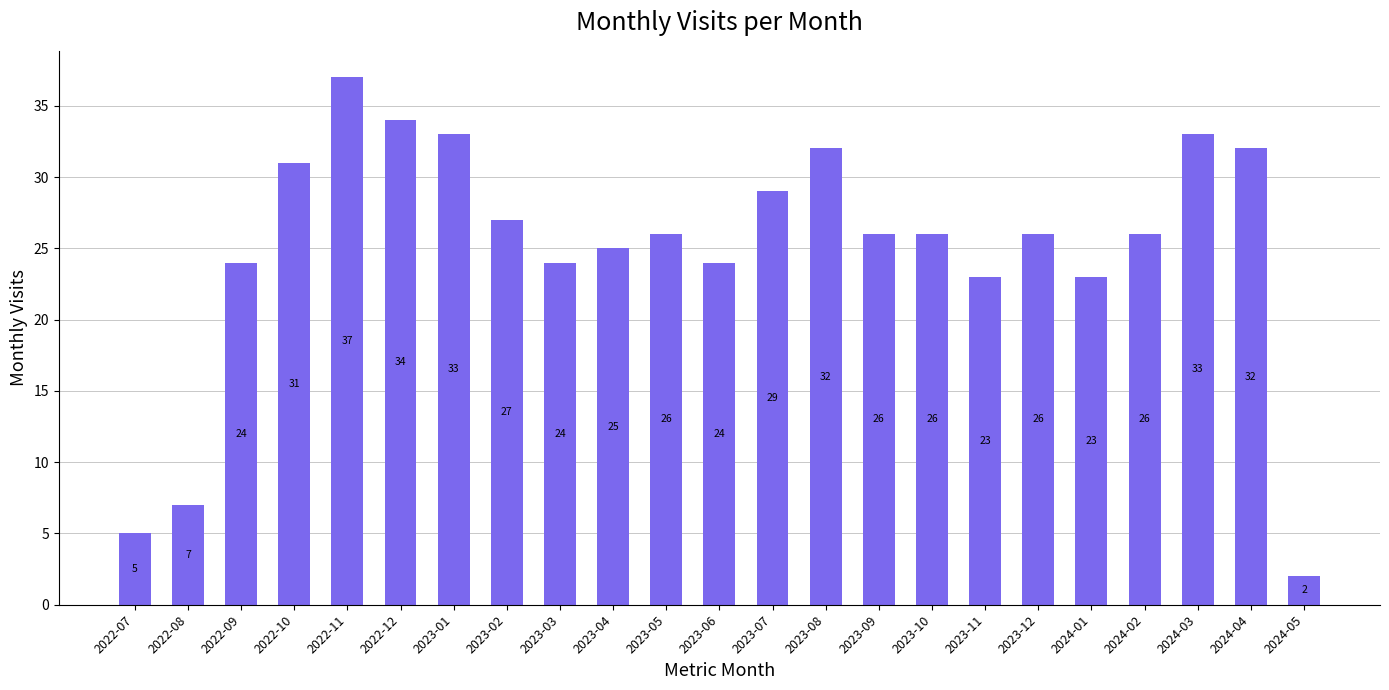

Is it true that the value at 2023-05 is 37?

False